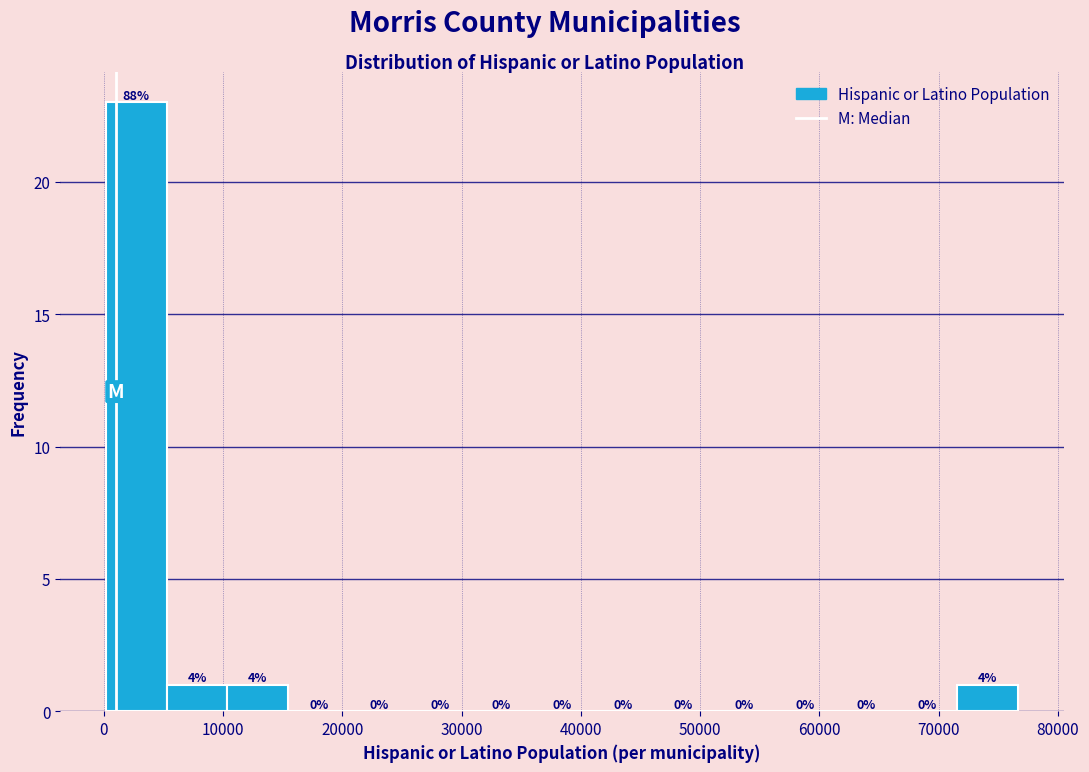

Which range on the x-axis has the tallest bar?

0 to 5000